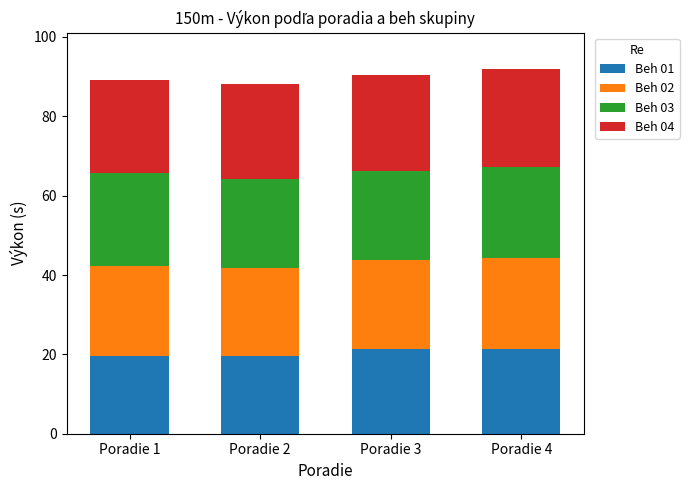

The value of Beh 01 at Poradie 3 is 21.4. True or false?

True